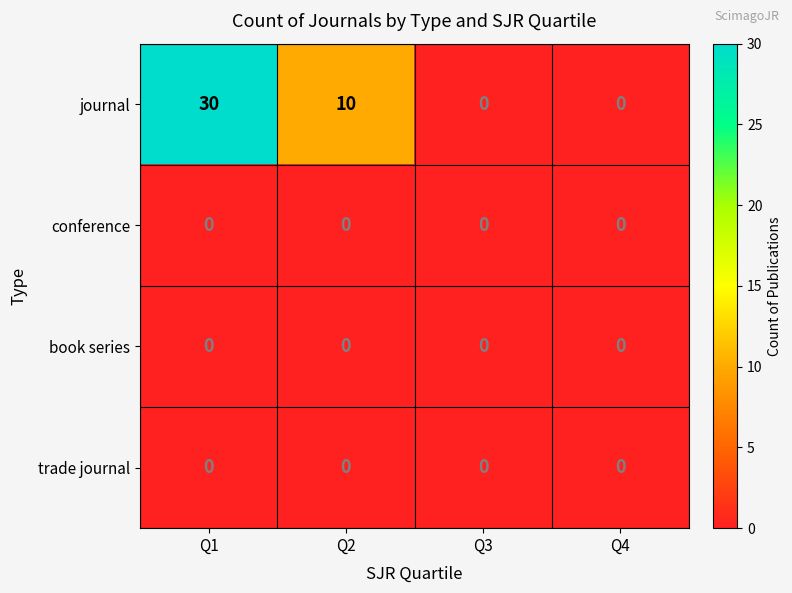

What is the total value across all series at Q2?

10